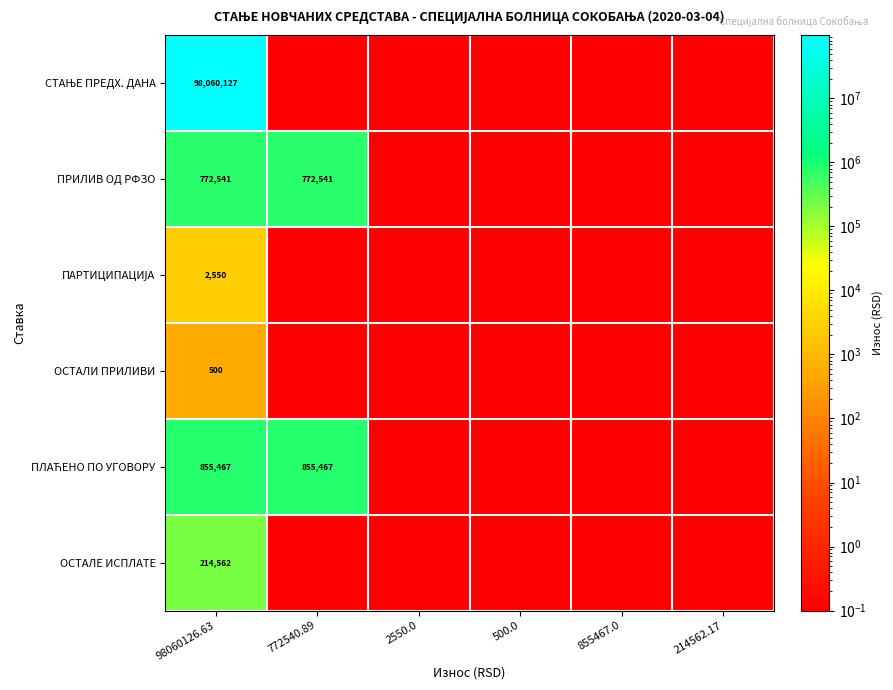

What is the minimum value for ОСТАЛИ ПРИЛИВИ?

0.1